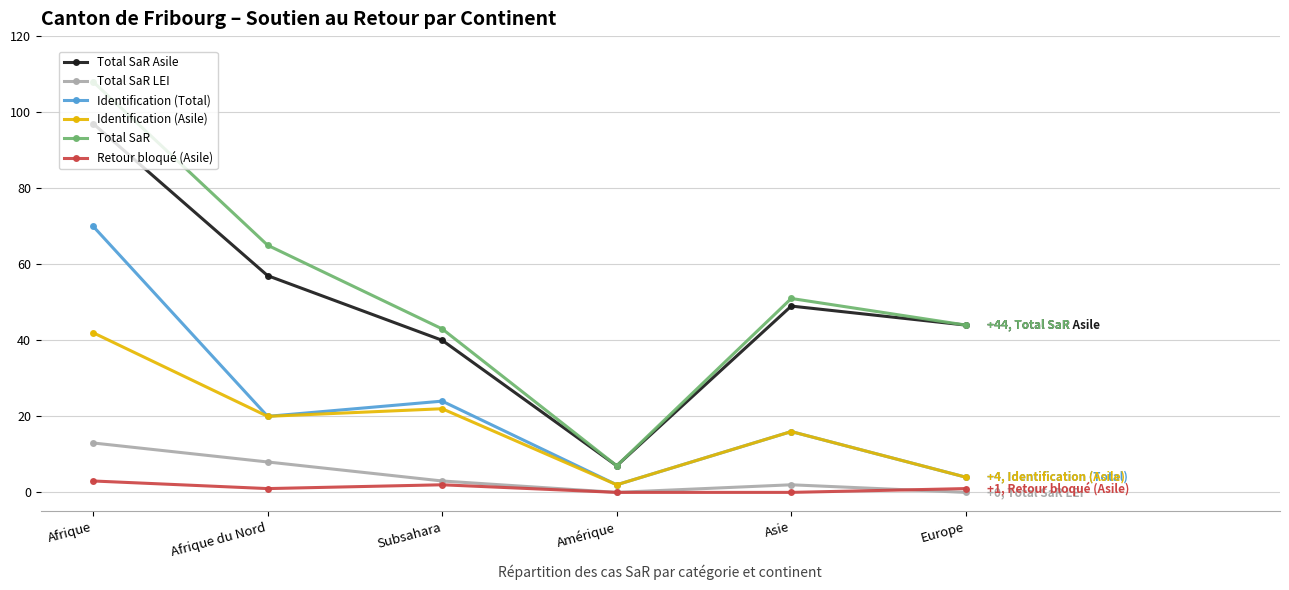

Which series changed the most between Subsahara and Amérique?

Total SaR